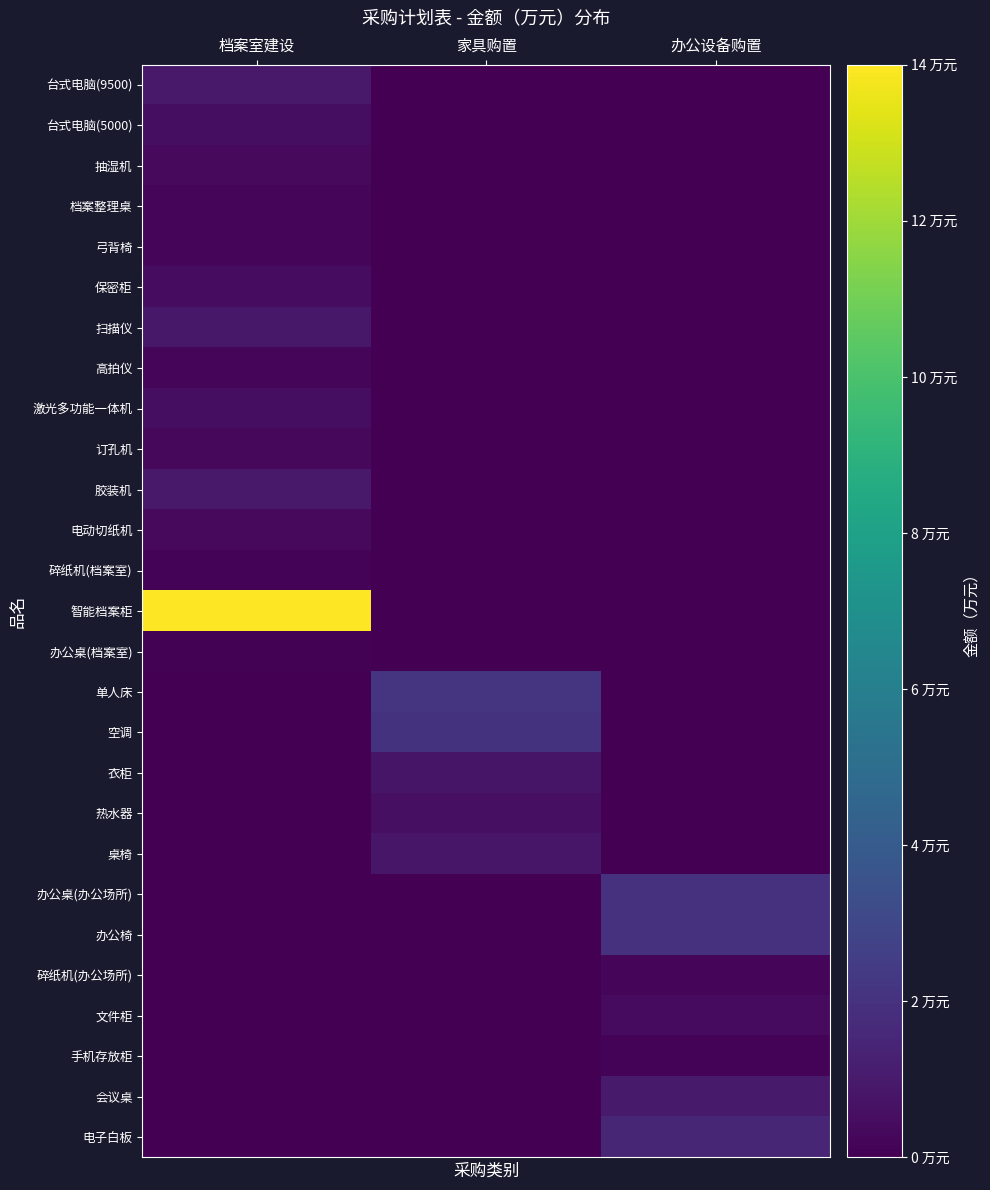

What is the total value across all series at 家具购置?

6.3